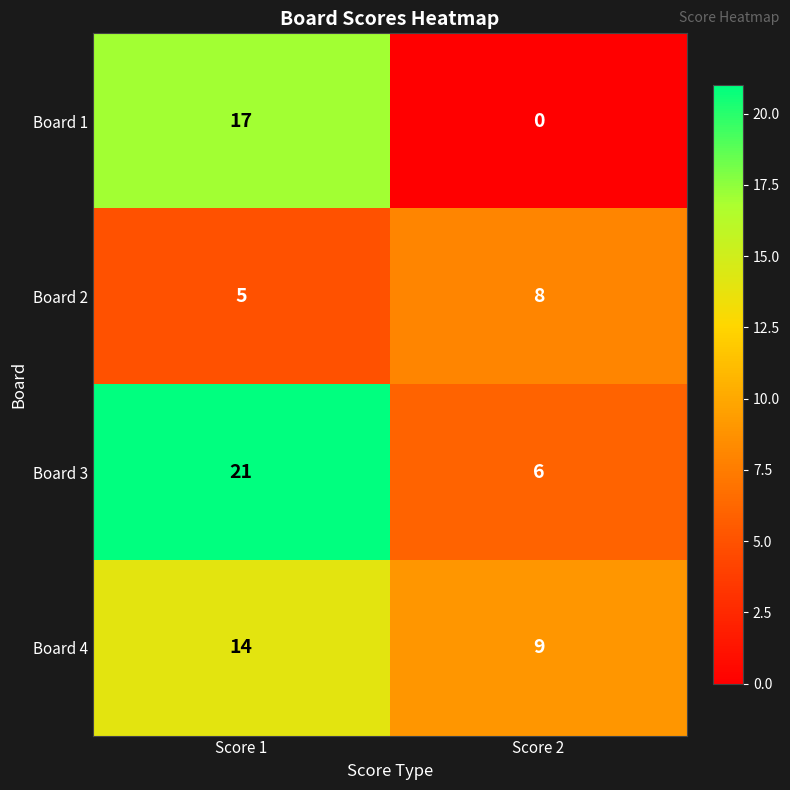

At Score 1, list the series in order from smallest to largest.

Board 2, Board 4, Board 1, Board 3